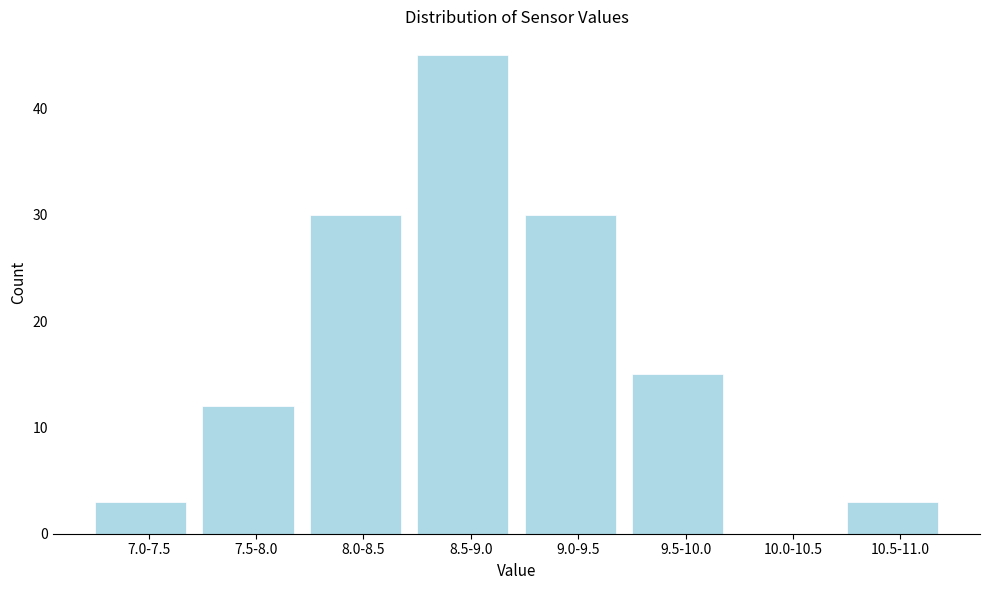

Reading left to right, what are all the values shown in this chart?

7.0-7.5=3	7.5-8.0=12	8.0-8.5=30	8.5-9.0=45	9.0-9.5=30	9.5-10.0=15	10.0-10.5=0	10.5-11.0=3